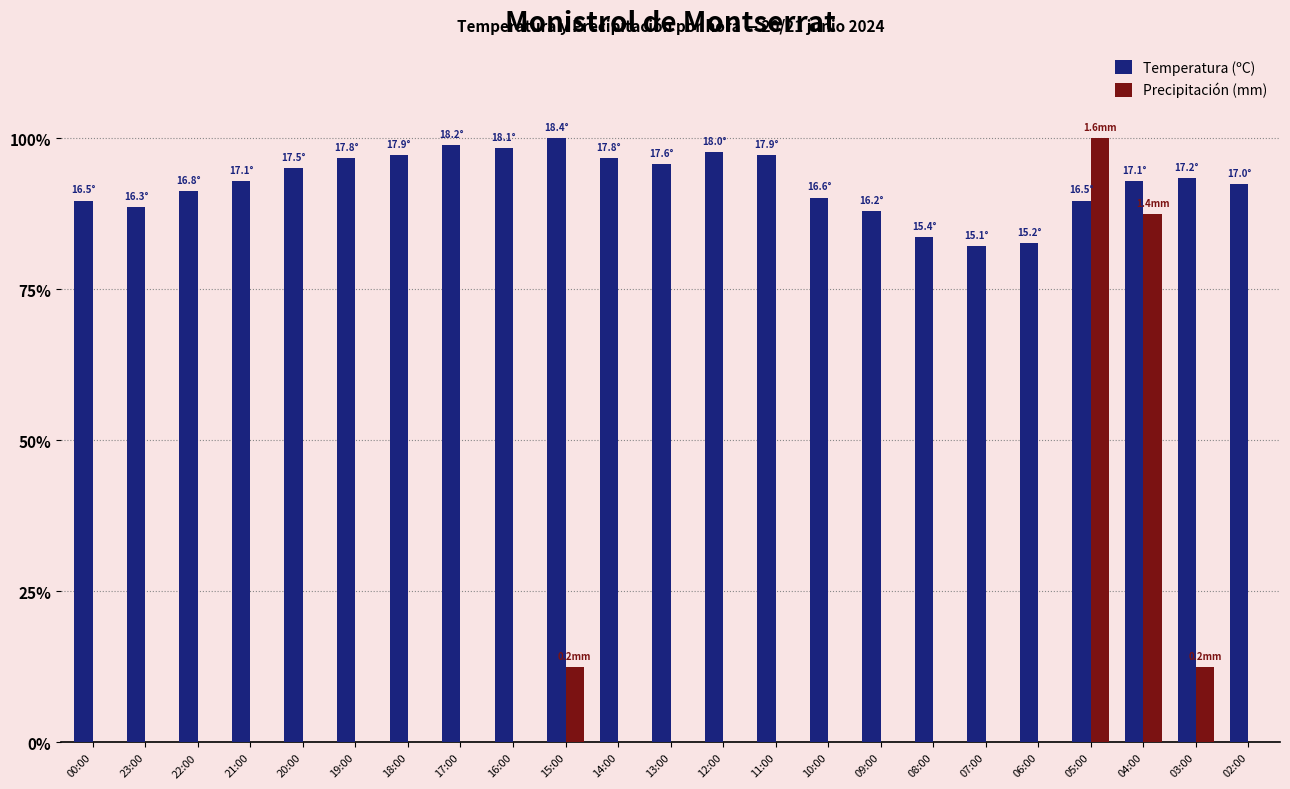

Between 00:00 and 03:00, which series saw the biggest shift?

Precipitación (mm)